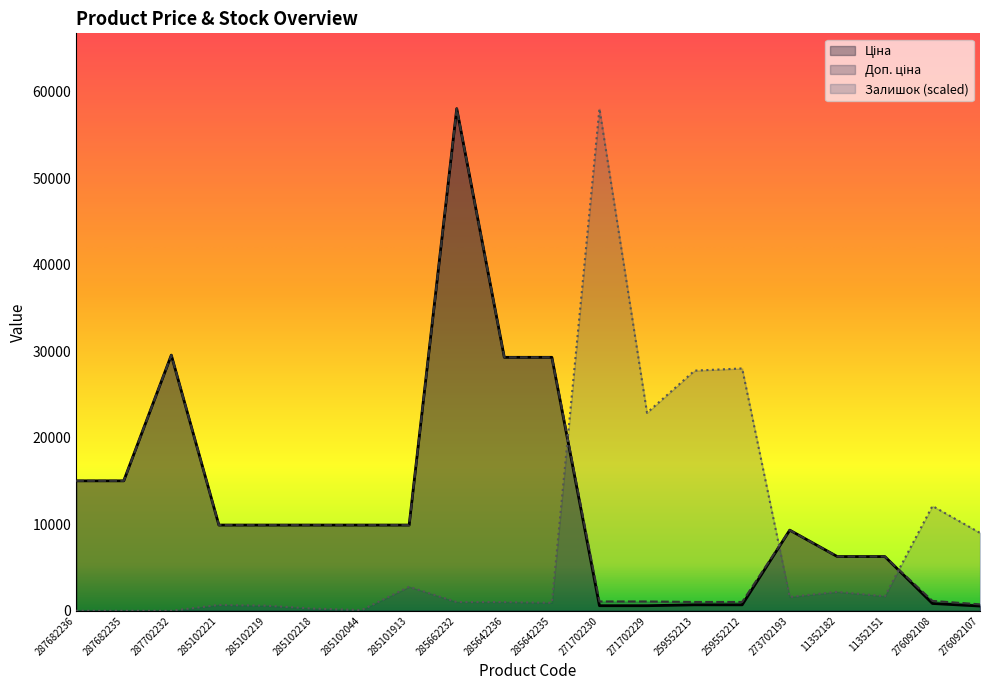

True or false: Доп. ціна has a value of 9782.0 at 11352151.

False